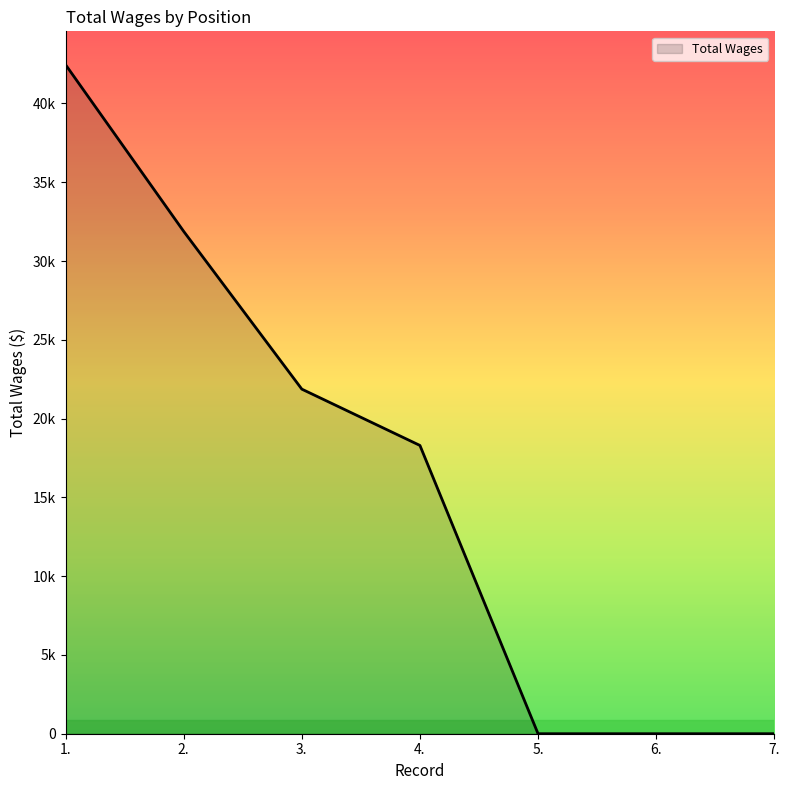

Does the chart have visible grid lines?

No